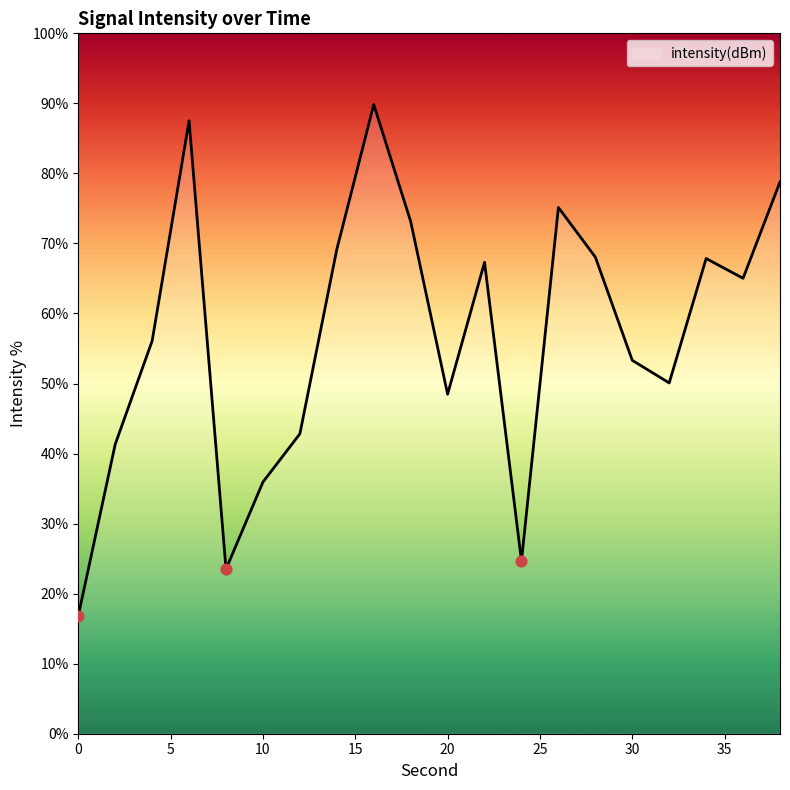

What is the smallest value displayed?

16.8